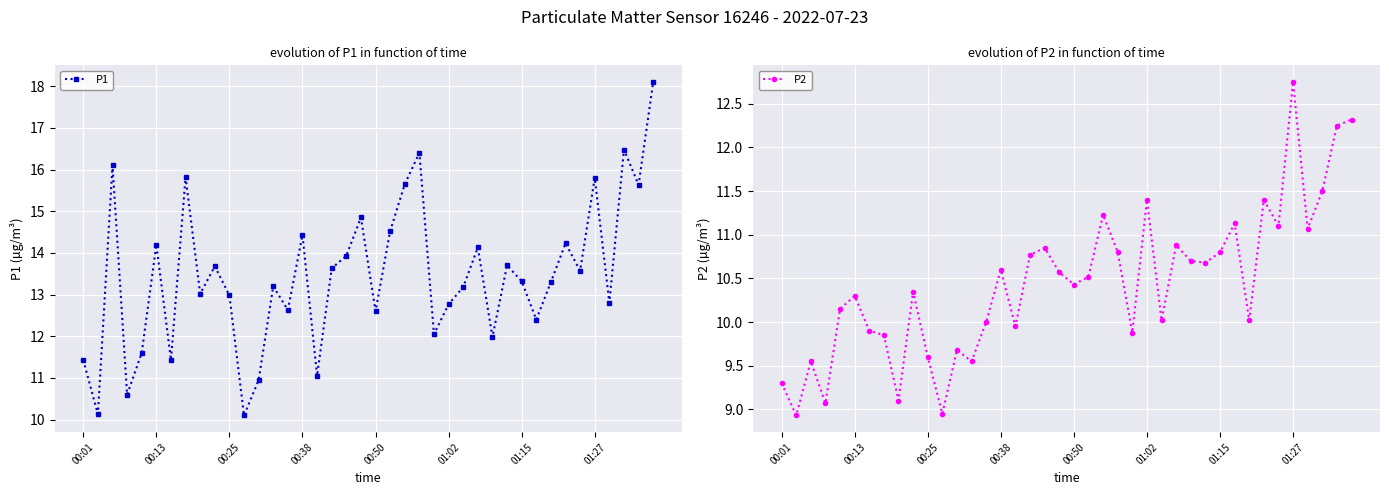

What are all the series names shown in the legend?

P1, P2